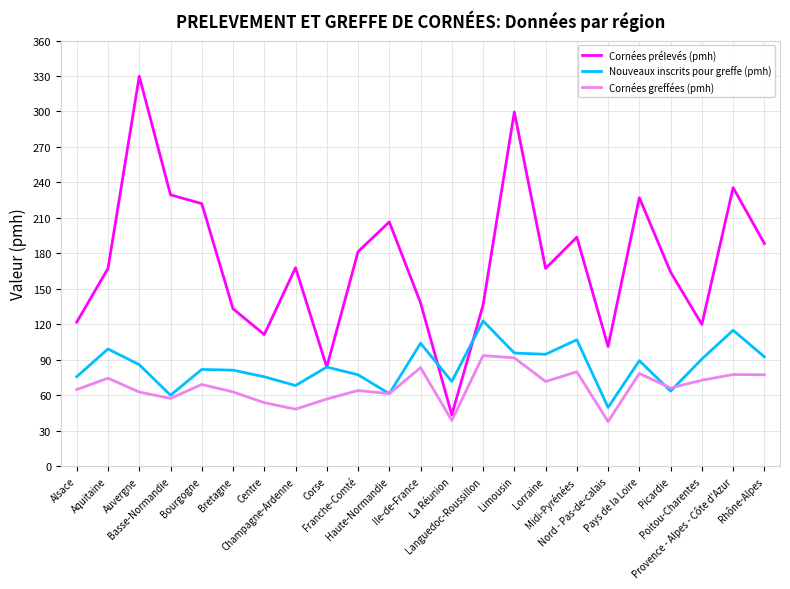

Which series has the largest total across all categories?

Cornées prélevés (pmh)